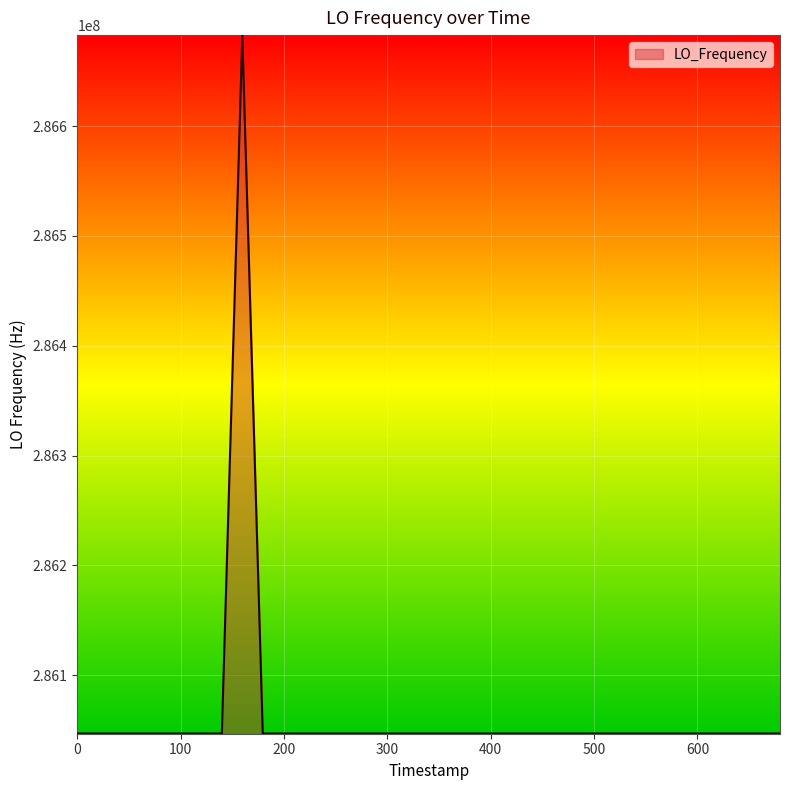

What is the minimum value shown in the chart?

286046999.7